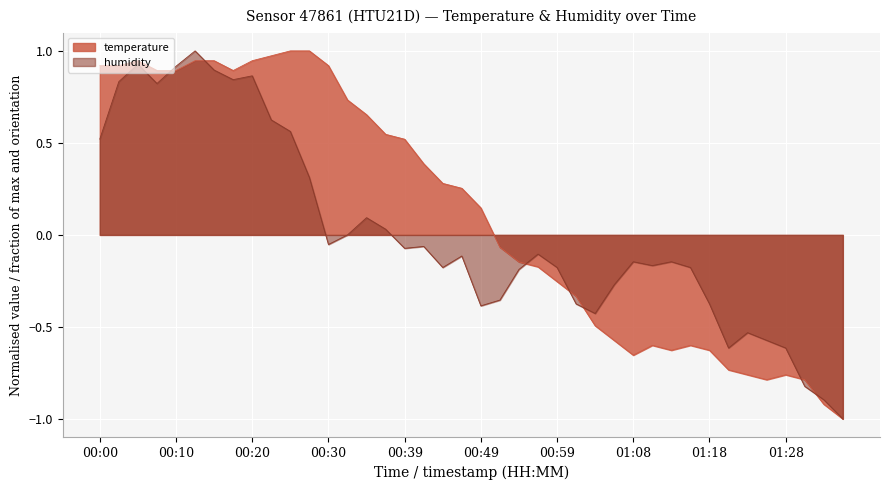

How many series are shown in this chart?

2